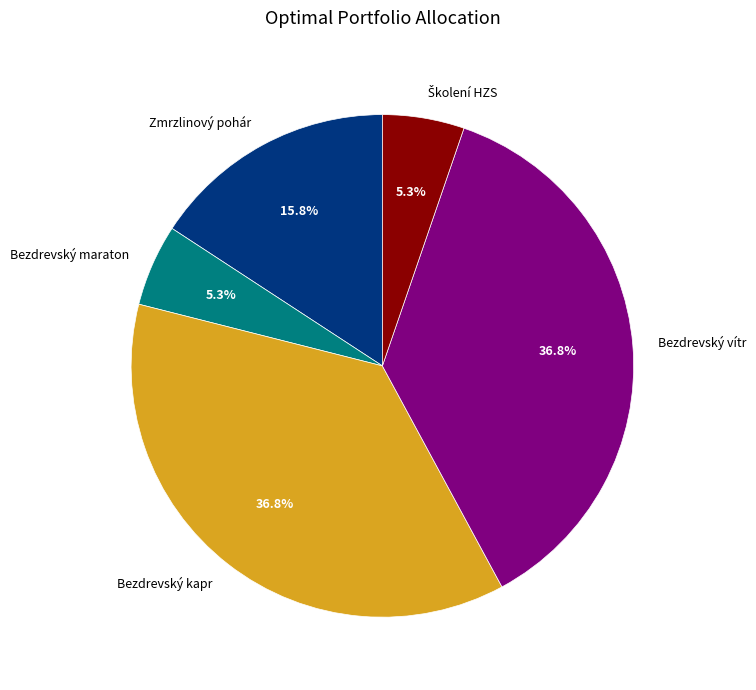

How many segments does this pie chart have?

5